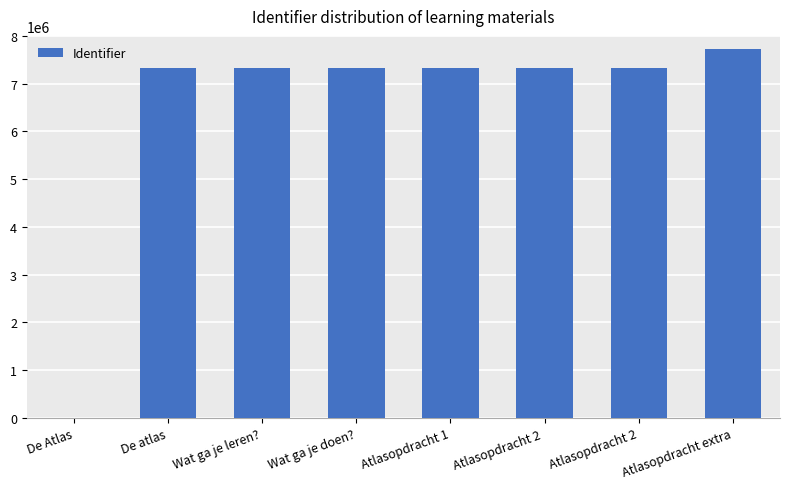

What is the sum of all values?

51642347